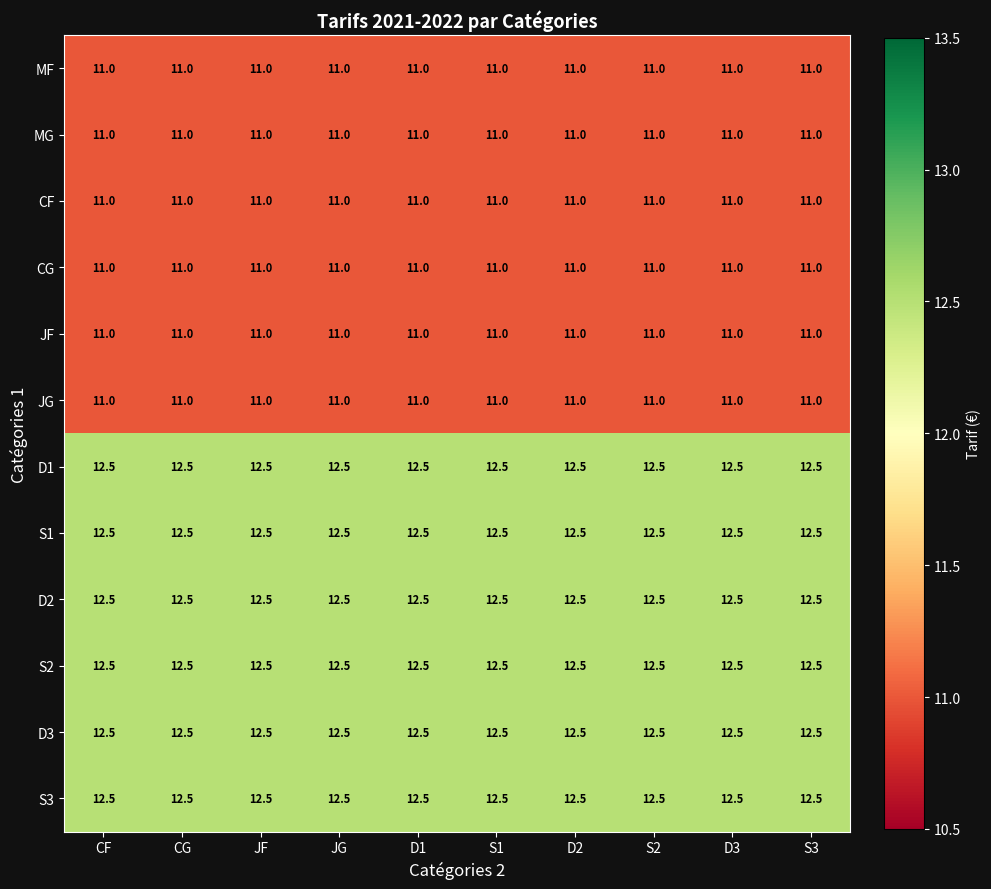

What is the spread (max minus min) of values at CF?

1.5